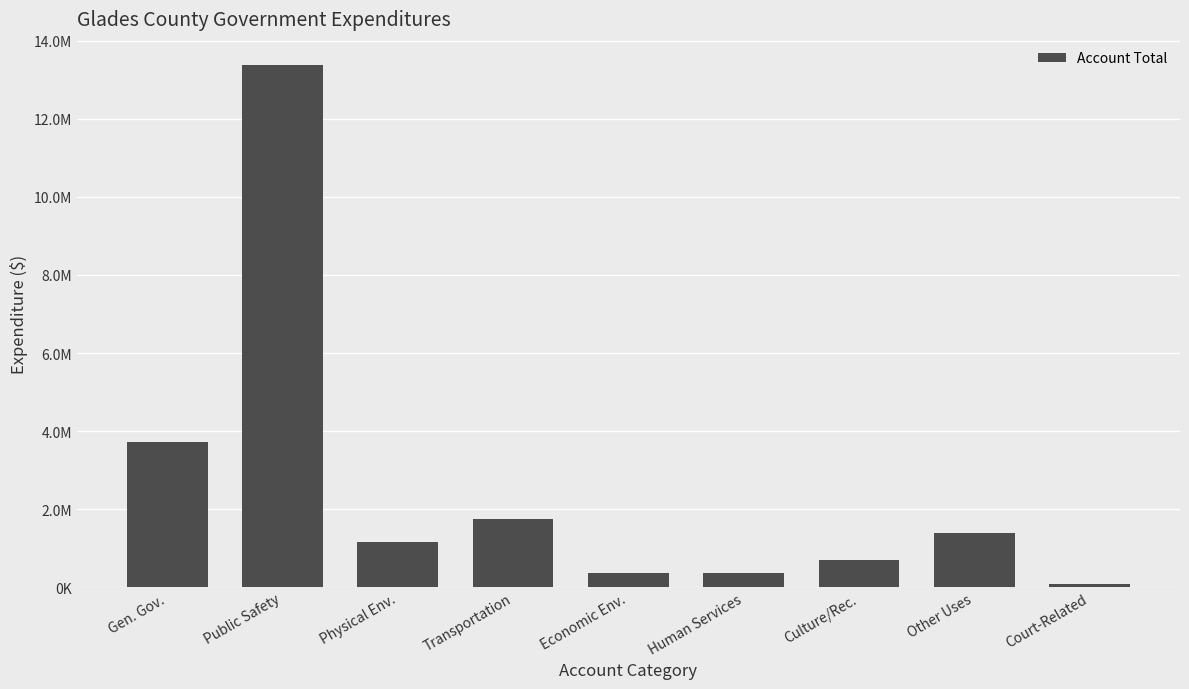

Reading right to left, list all the values displayed in this chart.

82153	1388278	693802	357118	373895	1746677	1166208	13378694	3713241